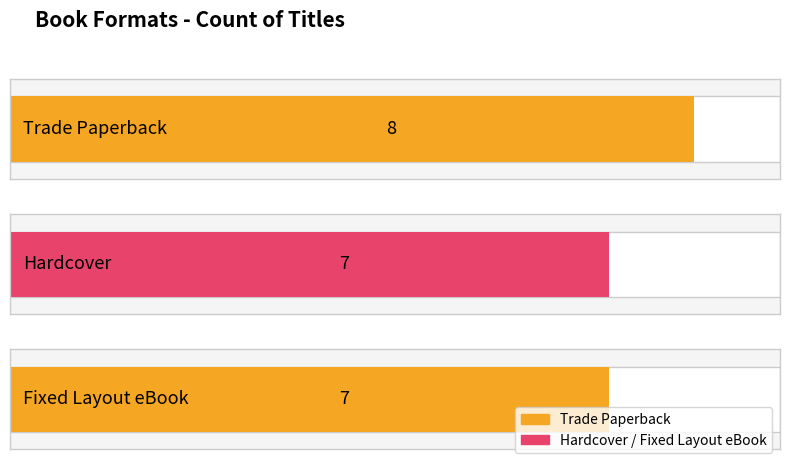

What is the change in value from Trade Paperback to Hardcover?

-1